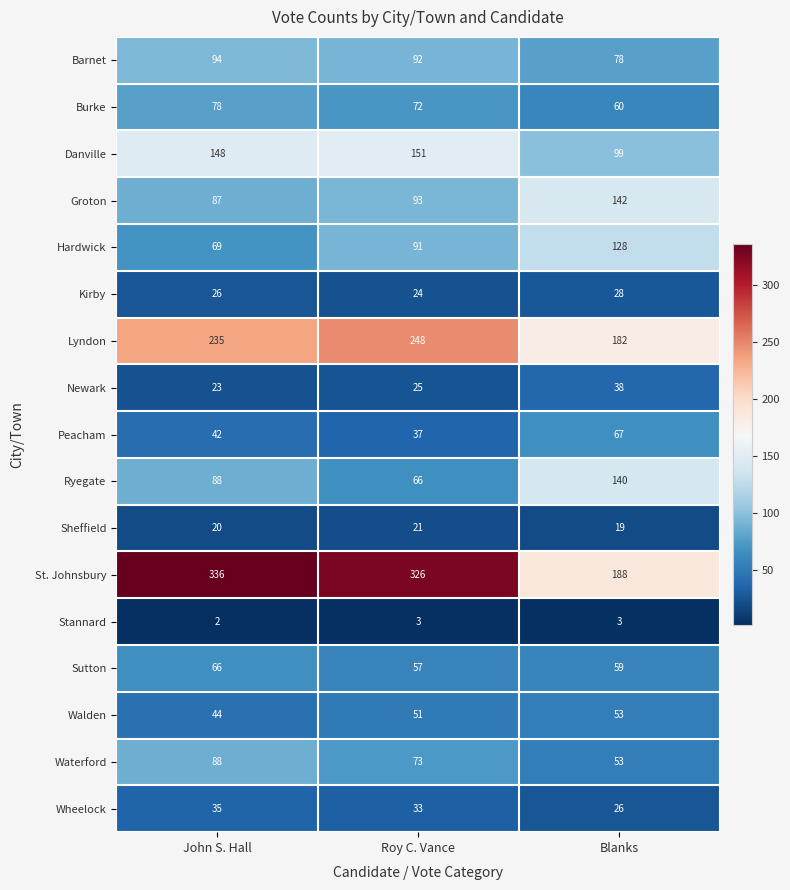

What is the spread (max minus min) of values at John S. Hall?

334